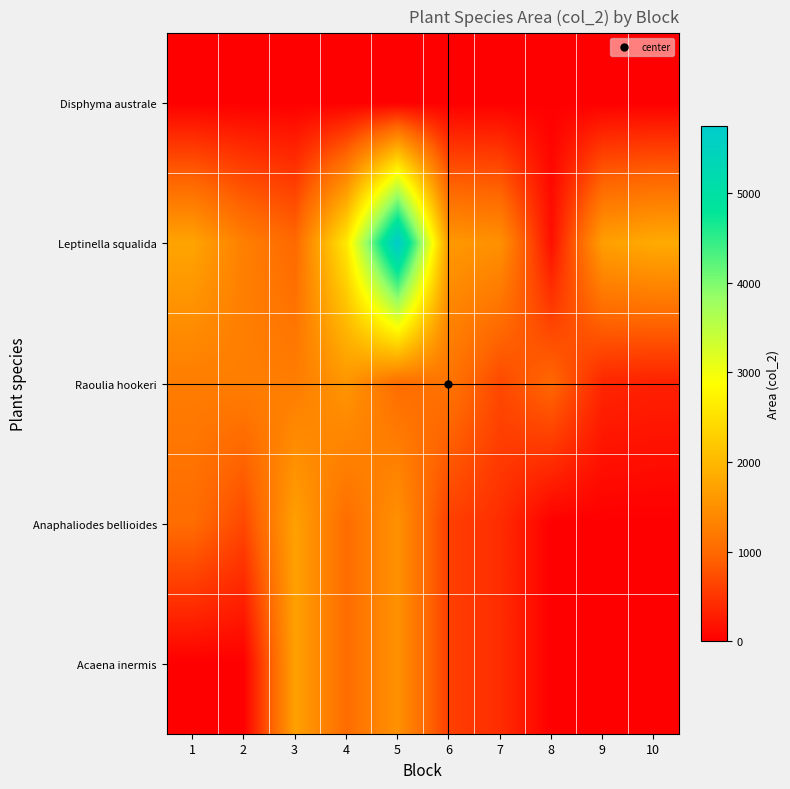

Reading right to left, extract all data points from this chart.

Disphyma australe: 10=0	9=0	8=0	7=0	6=0	5=0	4=0	3=0	2=0	1=0
Leptinella squalida: 10=1820	9=1680	8=150	7=1500	6=1595	5=5750	4=2600	3=1000	2=1280	1=1742
Raoulia hookeri: 10=308	9=360	8=990	7=690	6=1140	5=1050	4=1566	3=1250	2=1260	1=1250
Anaphaliodes bellioides: 10=0	9=0	8=0	7=425	6=600	5=1504	4=1050	3=1696	2=680	1=1040
Acaena inermis: 10=0	9=0	8=0	7=425	6=600	5=1504	4=1050	3=1696	2=0	1=0